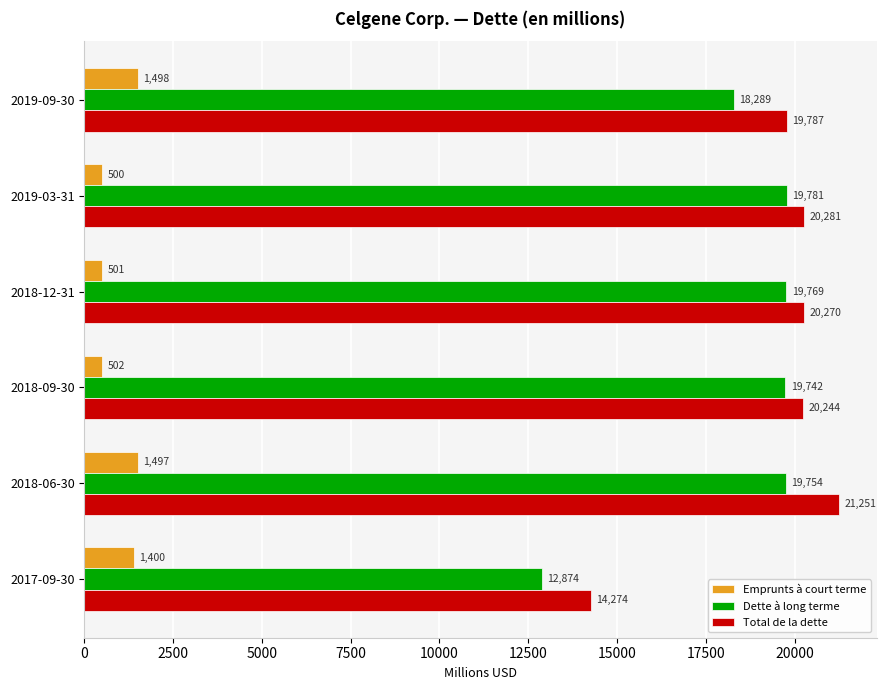

What is the highest value of the Dette à long terme series?

19781